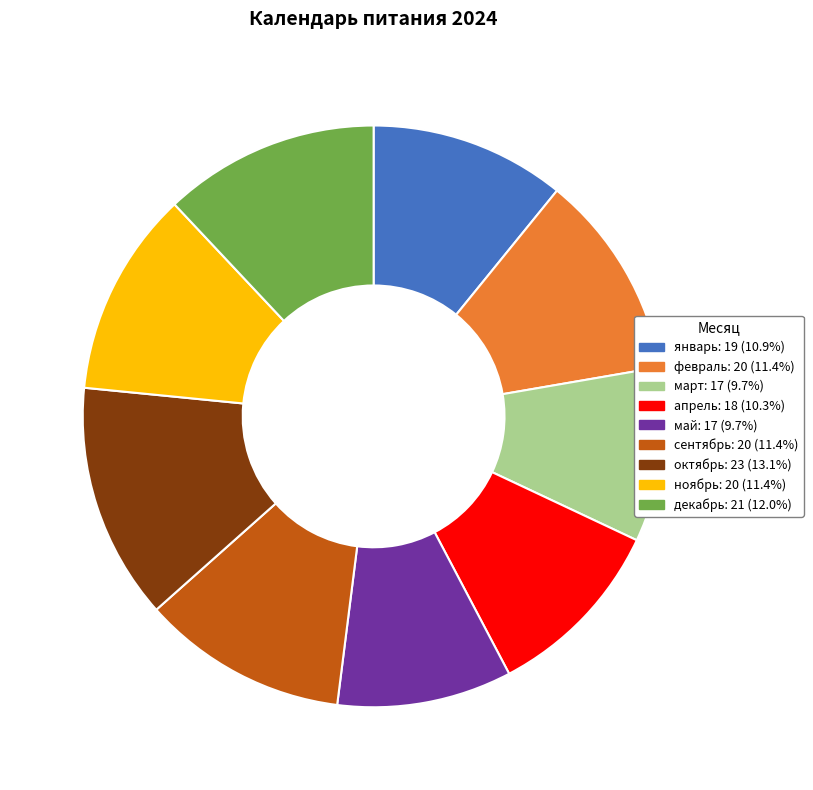

The февраль slice represents 24% of the pie. True or false?

False